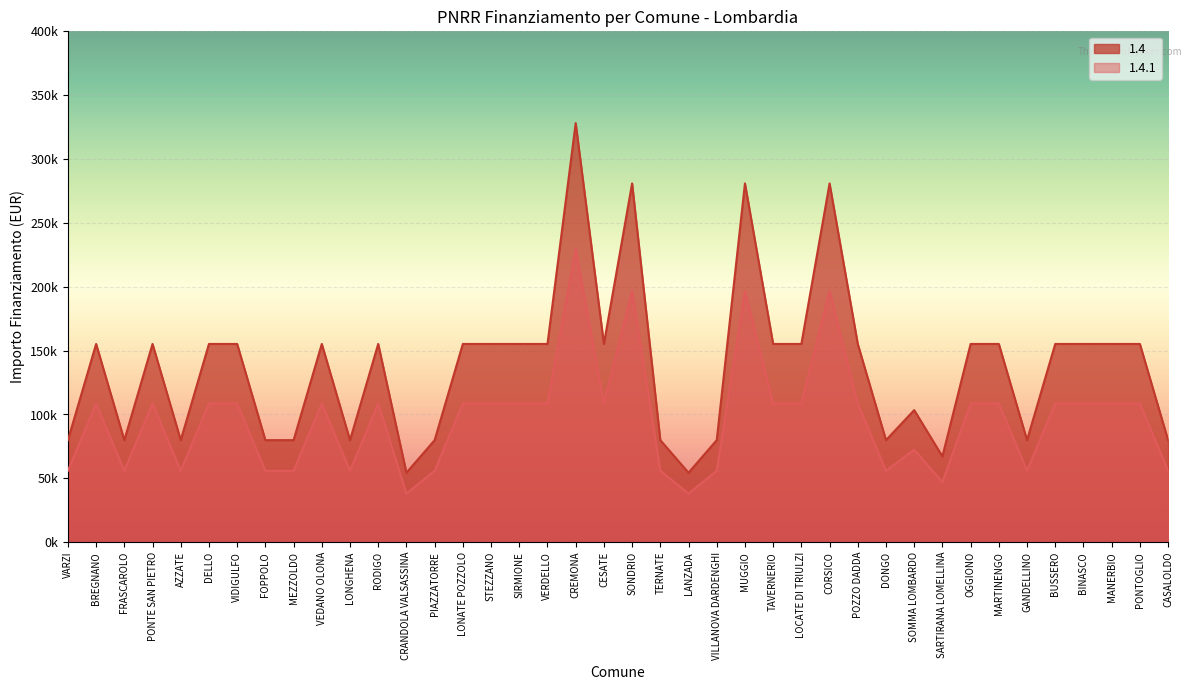

True or false: 1.4 and 1.4.1 intersect in this chart.

False